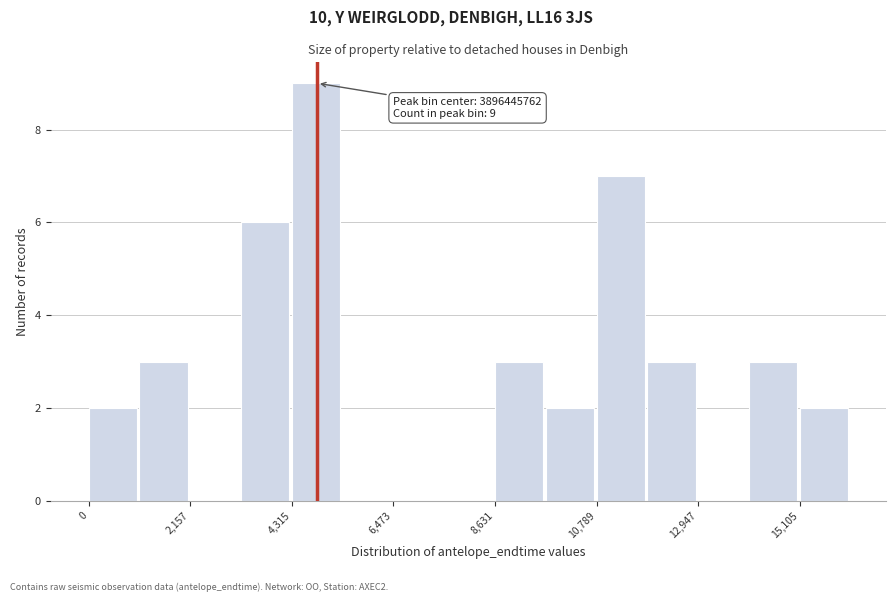

Read against the x-axis, roughly where is the centre of the tallest bar?

5000